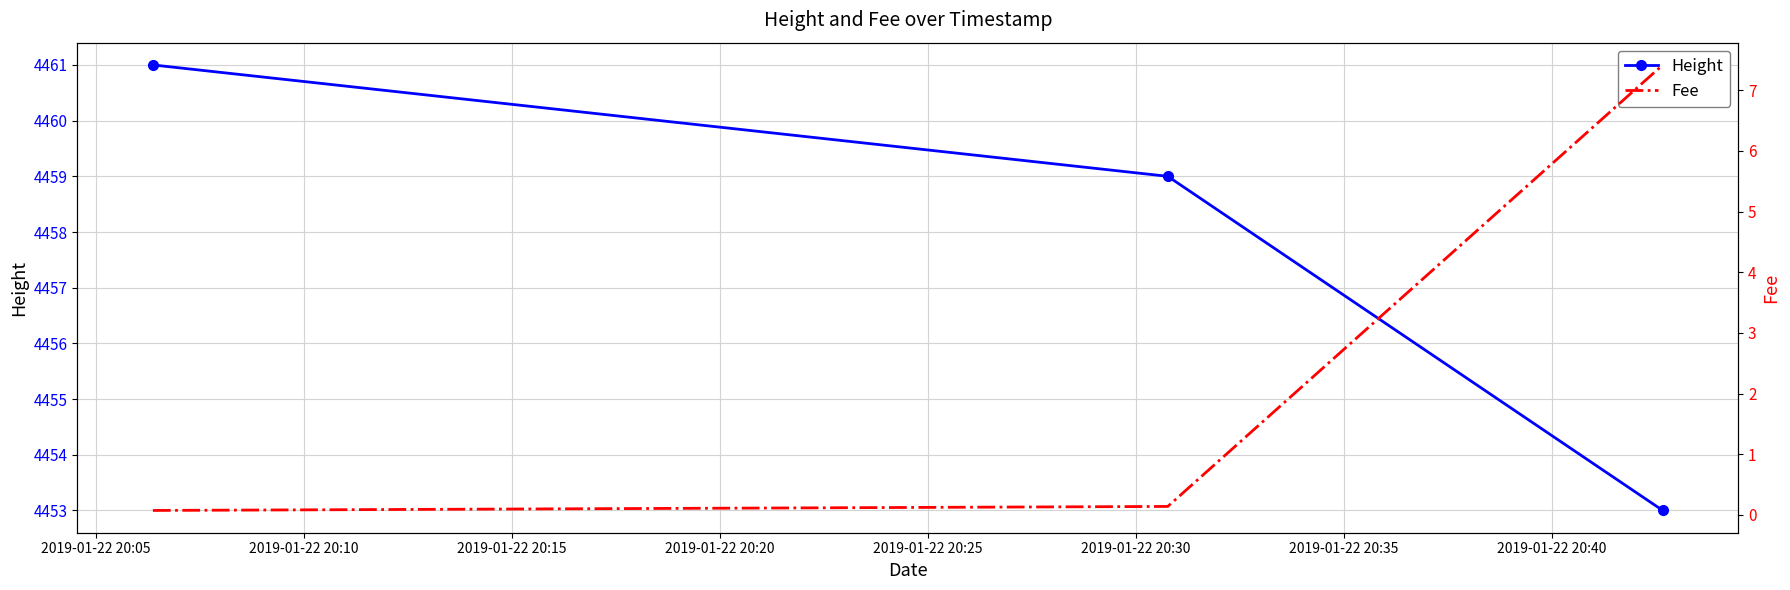

How many lines are shown in the chart?

2